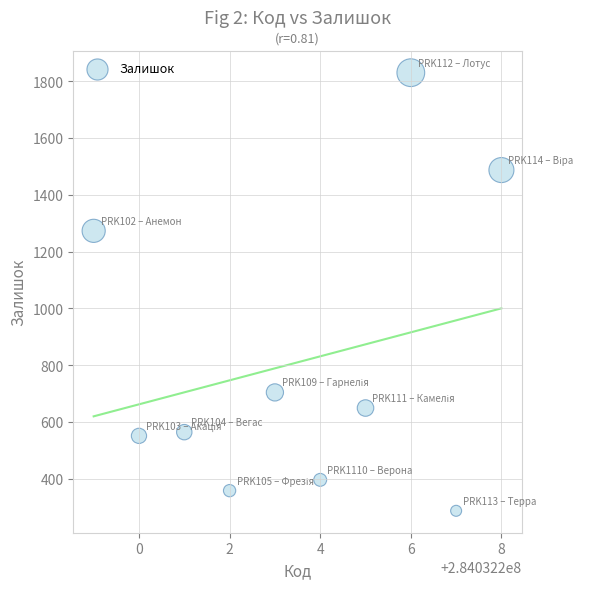

What Y value in the scatter plot is closest to 1058?

1273